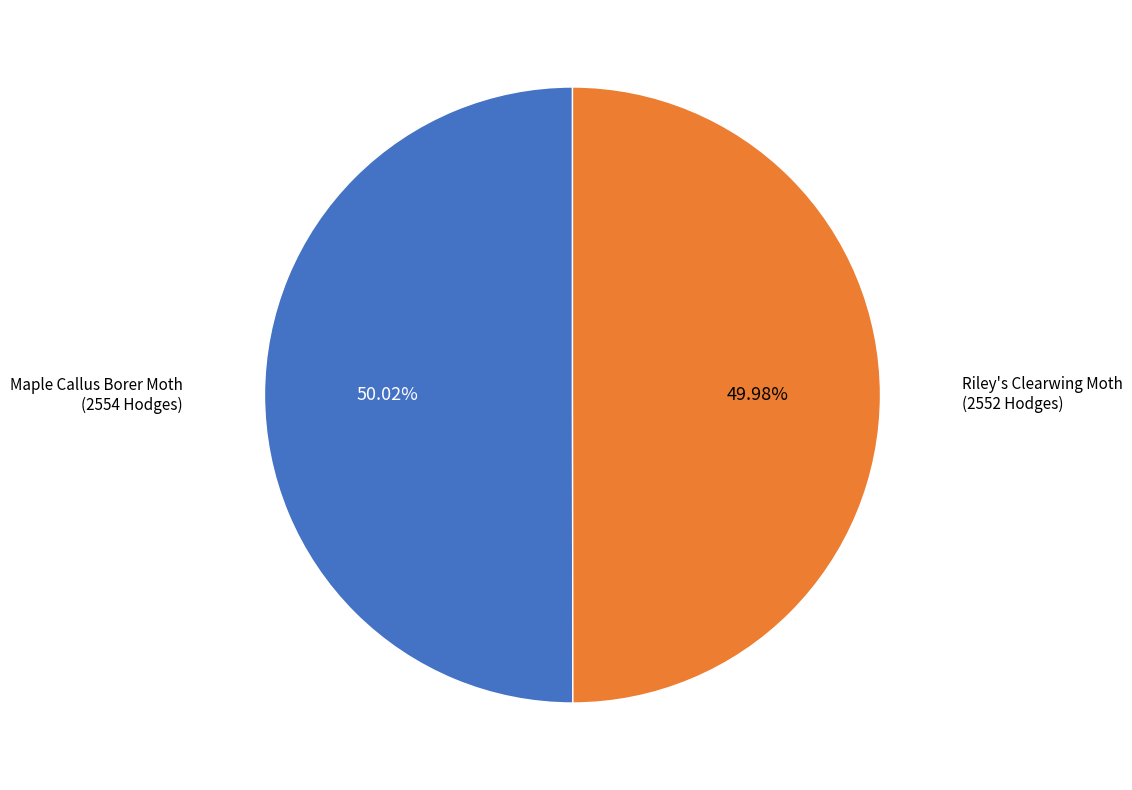

Approximately how many times larger is the value at Riley's Clearwing Moth compared to Maple Callus Borer Moth?

1.0